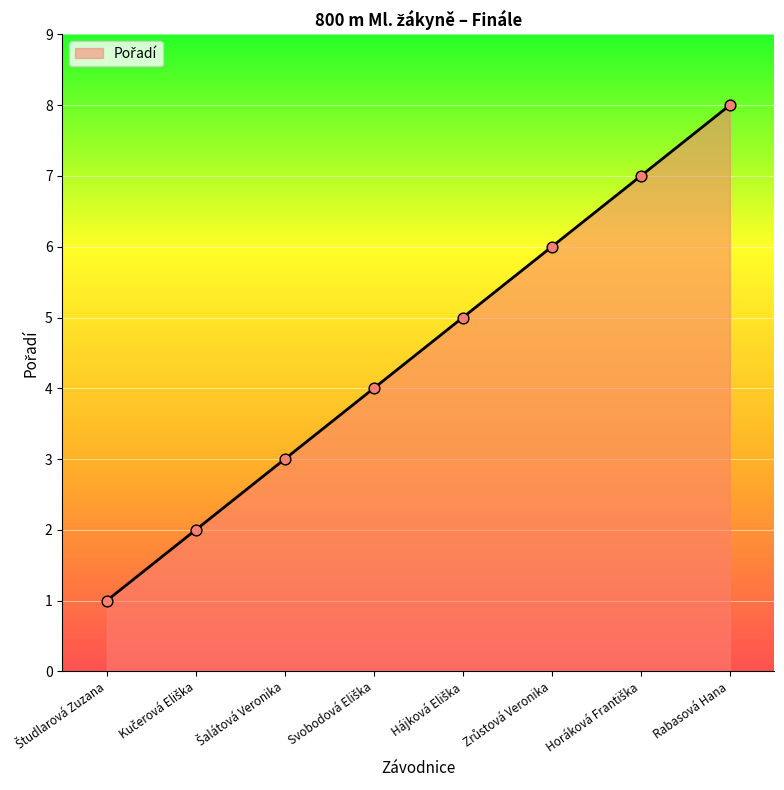

At which category does the chart reach its peak across all series?

Rabasová Hana